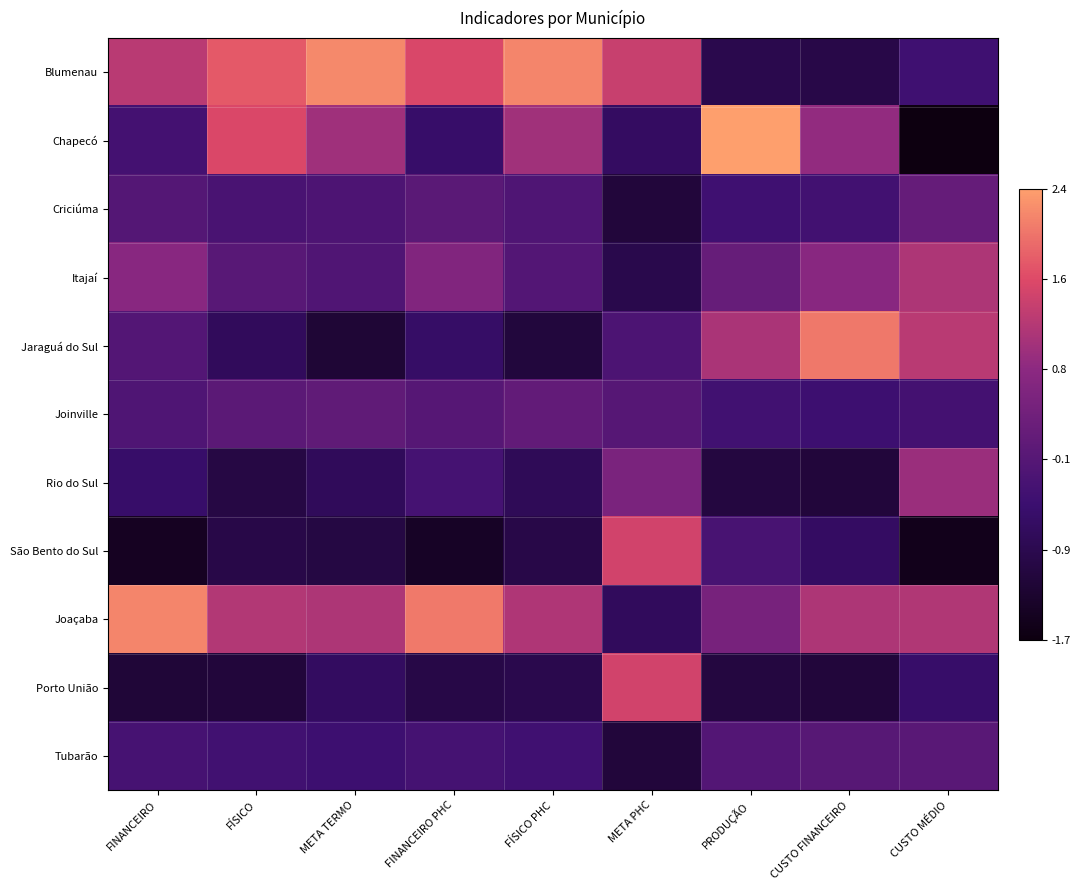

At how many categories does at least one series exceed 0?

9